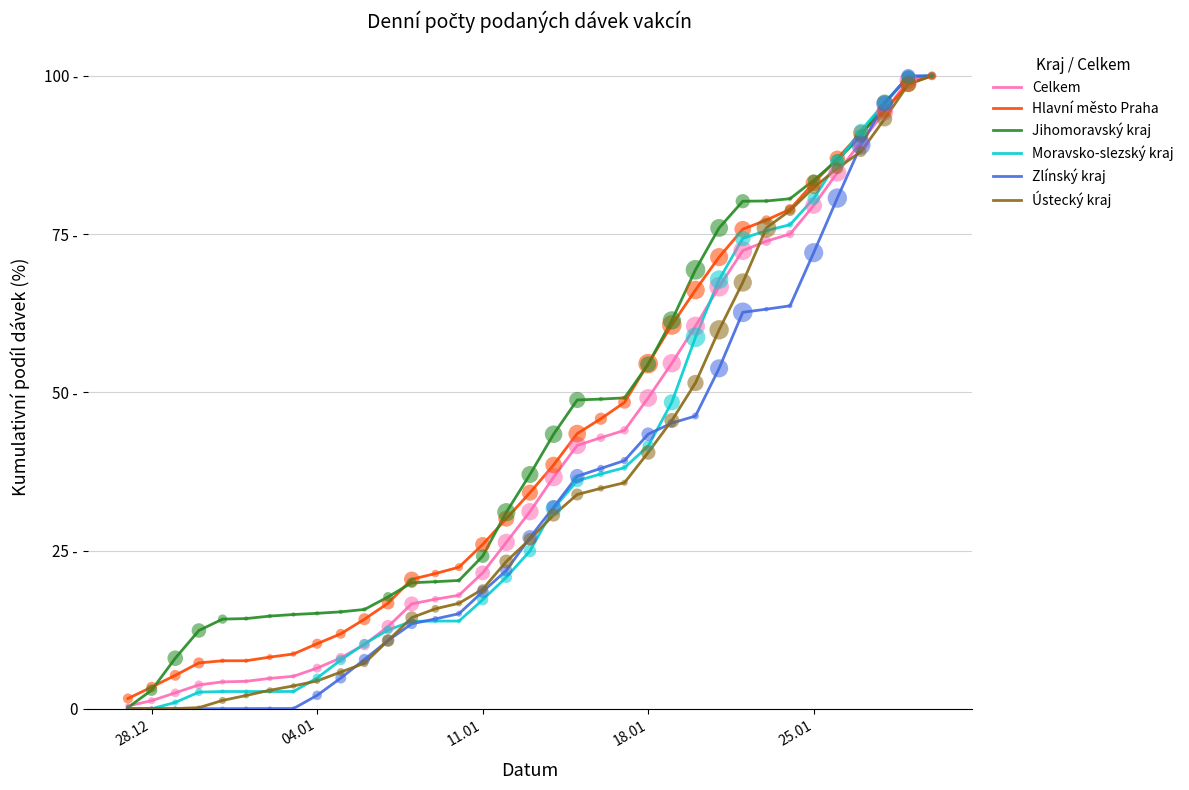

Does the chart have visible grid lines?

Yes